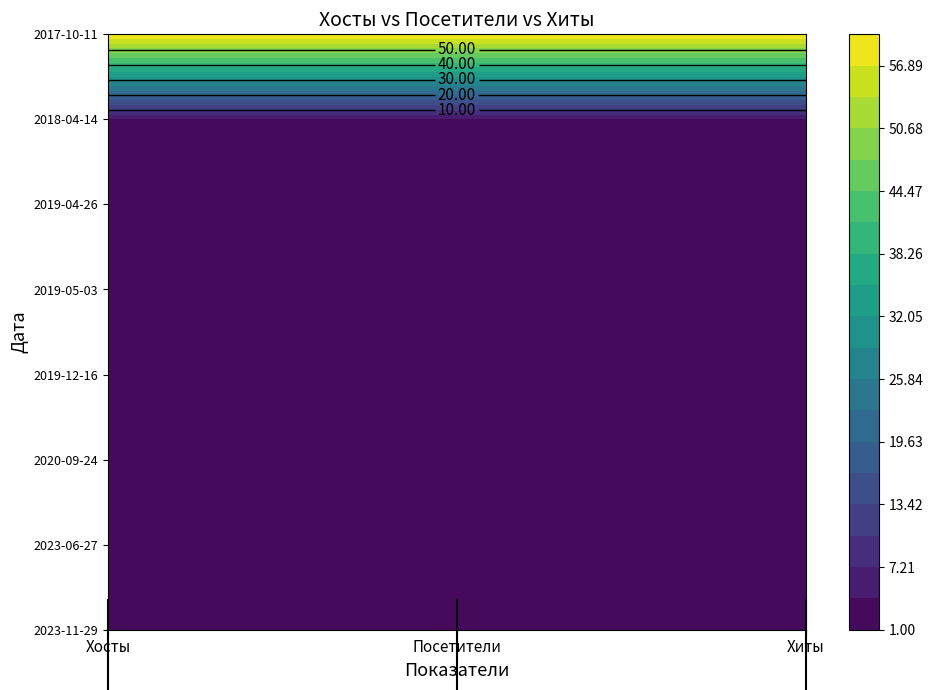

True or false: 2019-05-03 has a value of 1 at 2020-09-24.

True